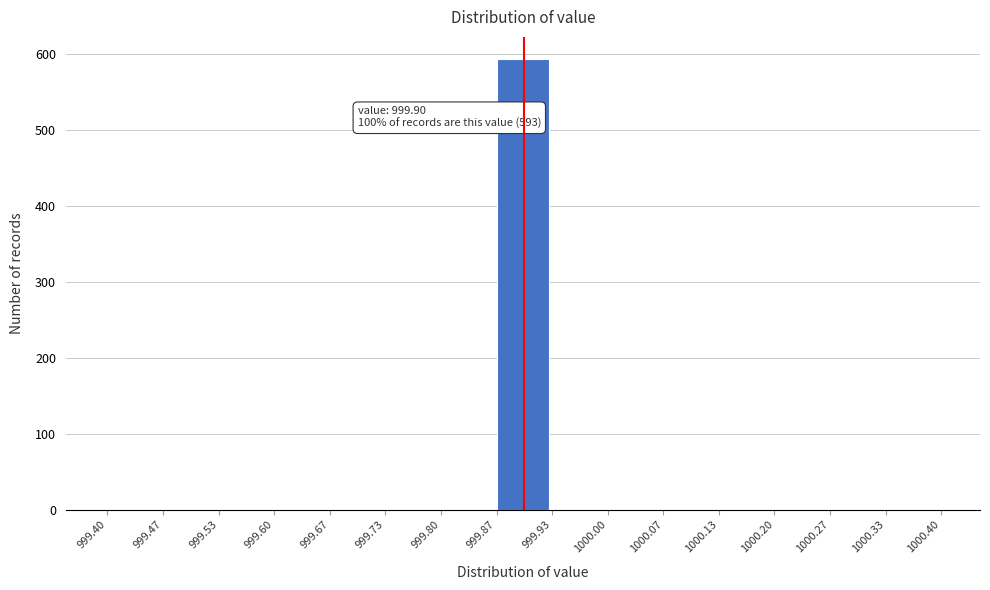

Over which range of the x-axis is the bar tallest?

999.87 to 999.93